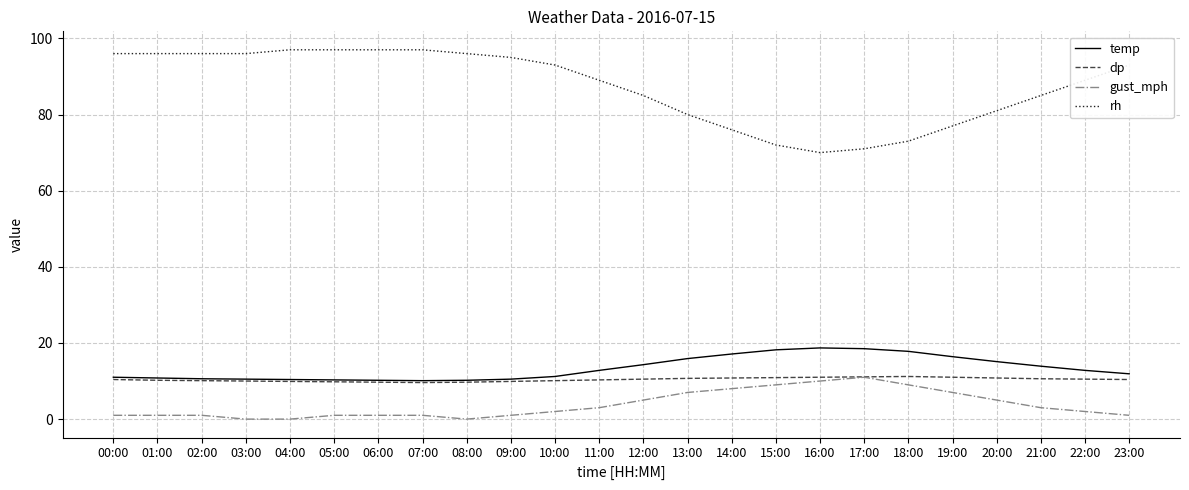

Is it true that gust_mph equals 10.6 at 13:00?

False